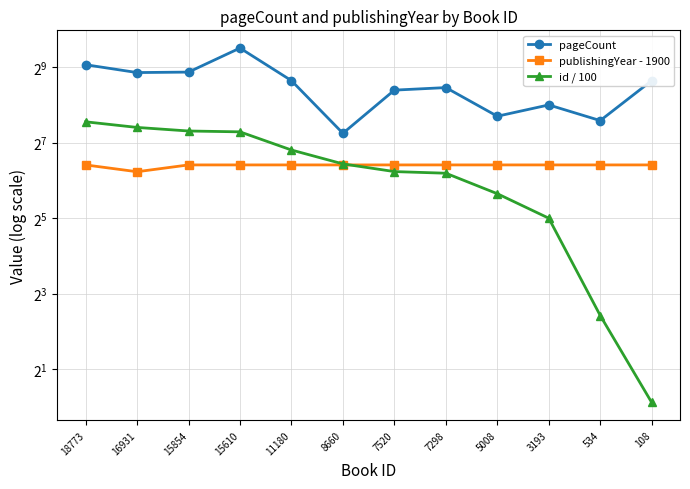

True or false: id / 100 has a value of 156.1 at 15610.

True